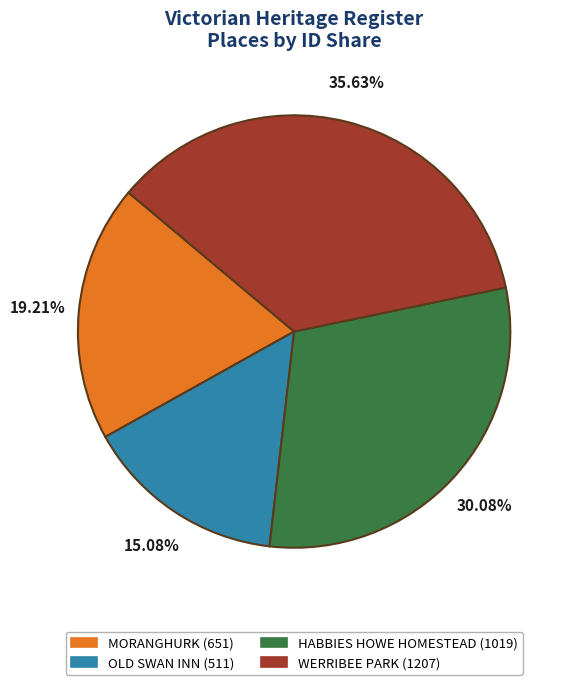

To the nearest percent, what is the combined percentage of OLD SWAN INN and HABBIES HOWE HOMESTEAD?

45%